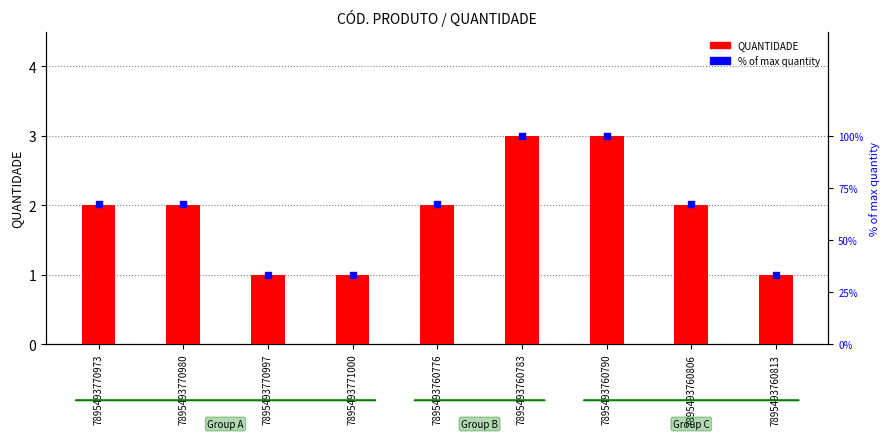

Which series contains the highest Y value?

% of max quantity